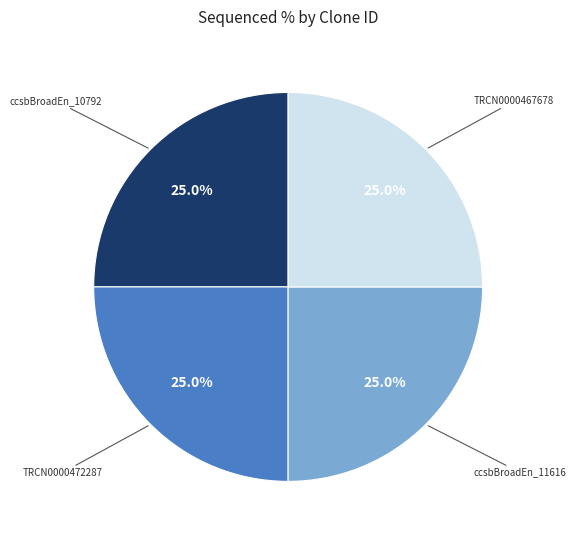

What percentage is NOT represented by TRCN0000467678?

75.0%